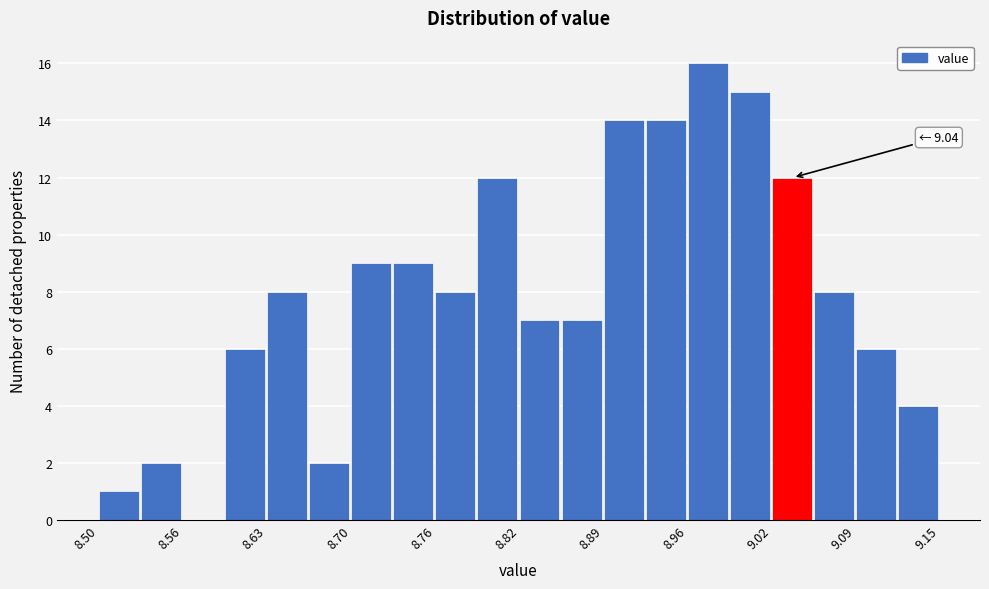

Read against the x-axis, roughly where is the centre of the tallest bar?

8.97